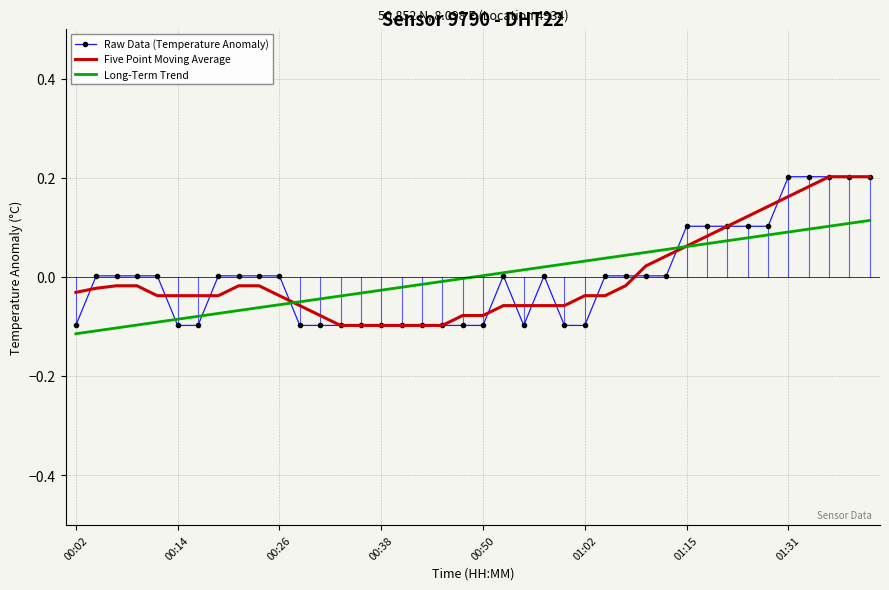

The value of Five Point Moving Average at 00:26 is -0.1. True or false?

False